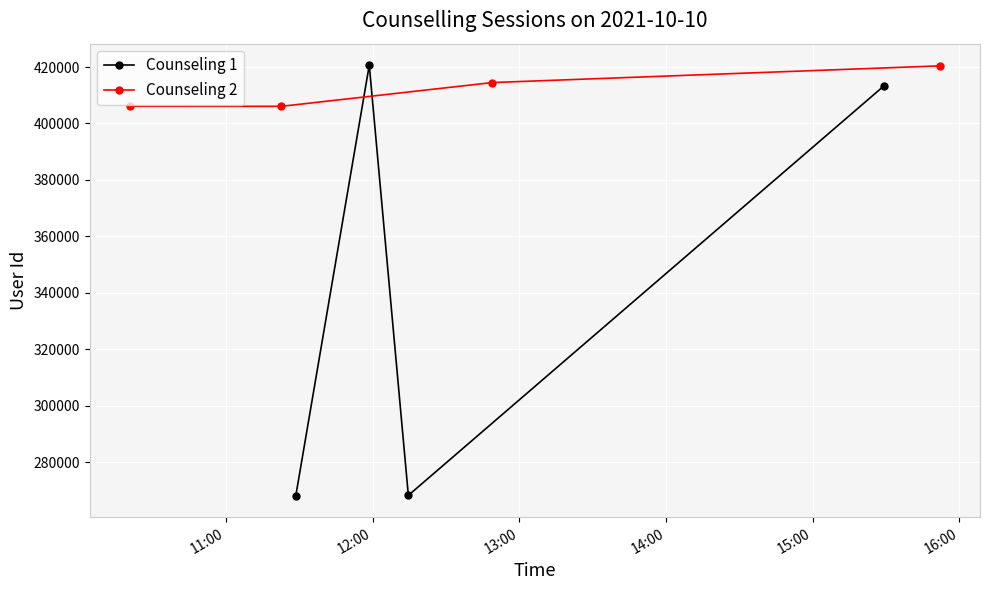

What is the lowest value of the Counseling 2 series?

406065